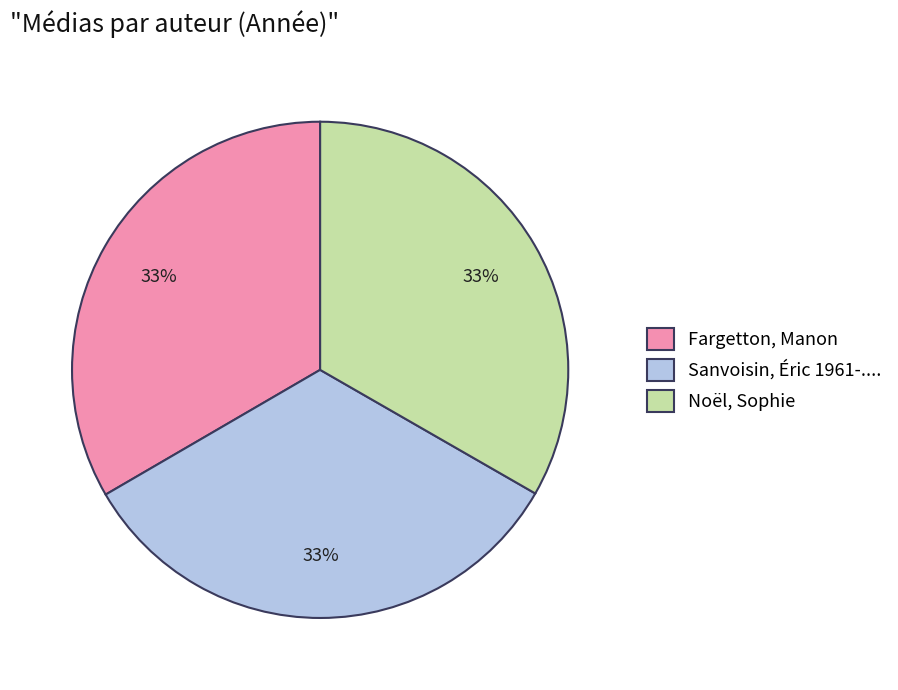

To the nearest percent, what is the average slice percentage?

33%